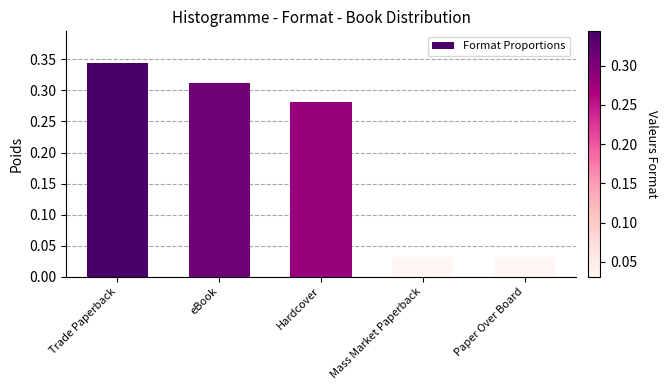

What is the change in value from eBook to Mass Market Paperback?

-0.3